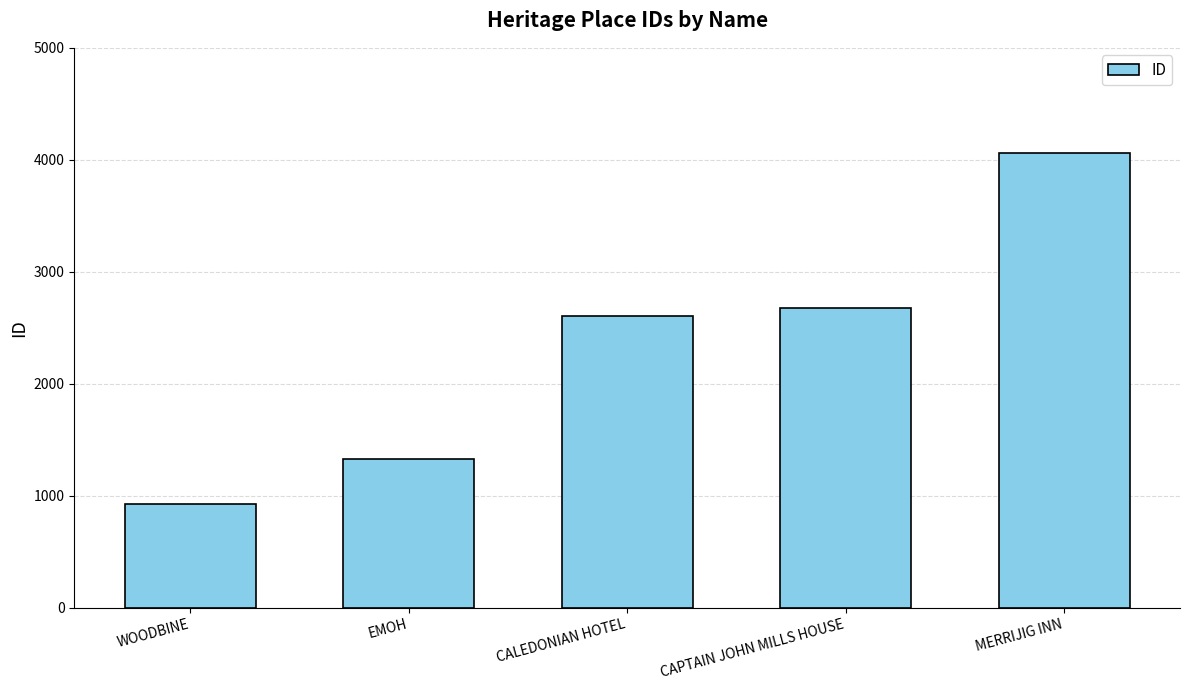

At which label is the value closest to 2493?

CALEDONIAN HOTEL